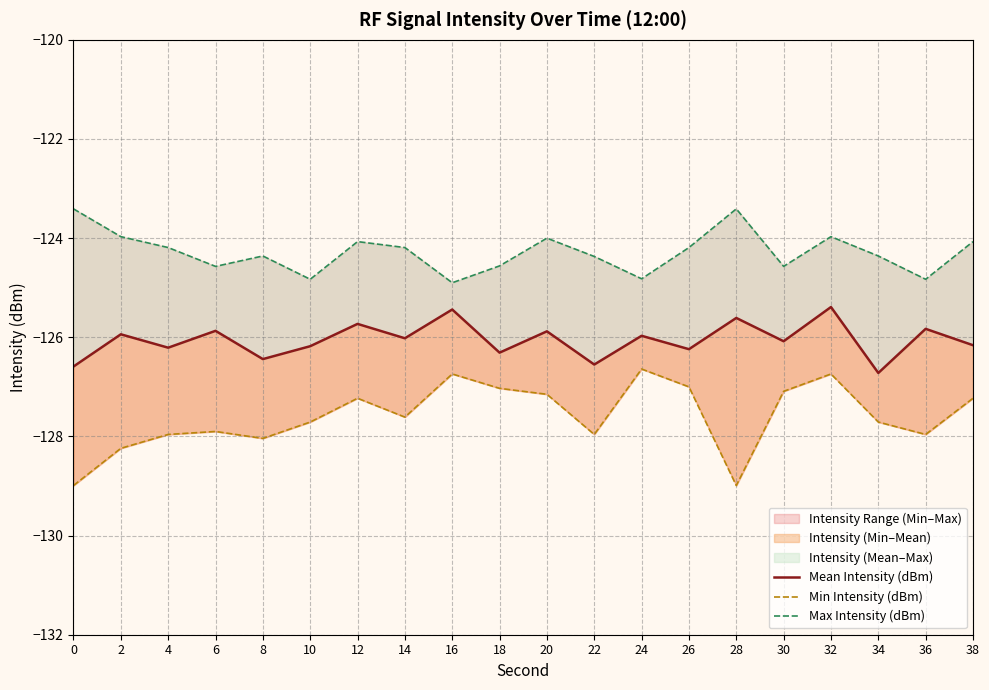

True or false: Min Intensity (dBm) and Max Intensity (dBm) cross at least once.

False